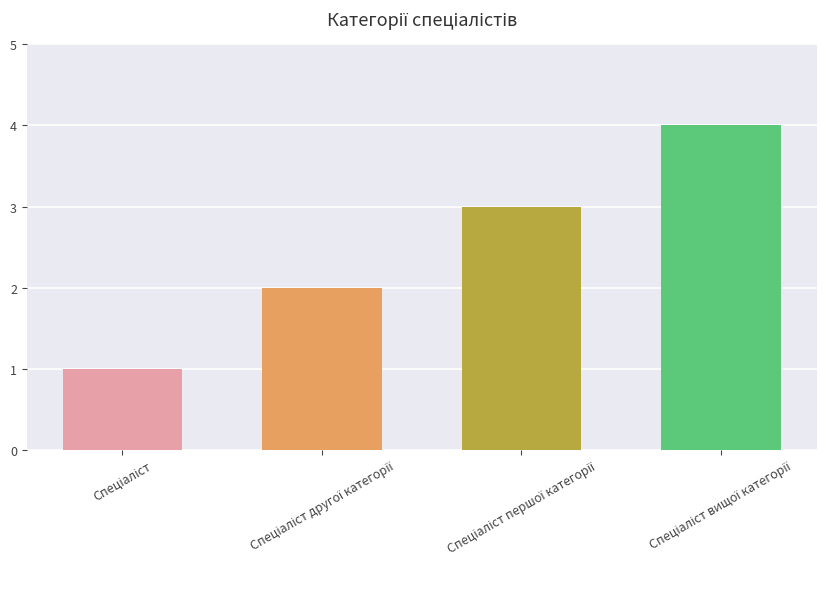

Does the chart contain stacked bars?

No